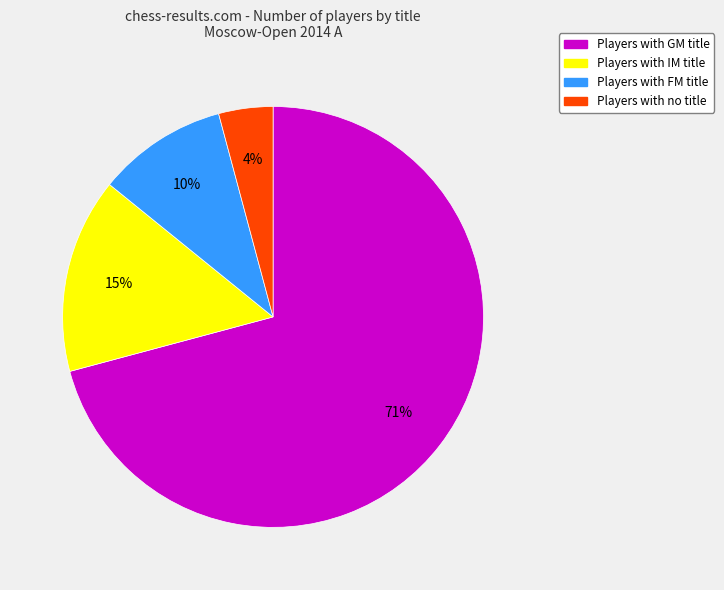

What is the ratio of the value at Players with GM title to the value at Players with FM title?

7.1